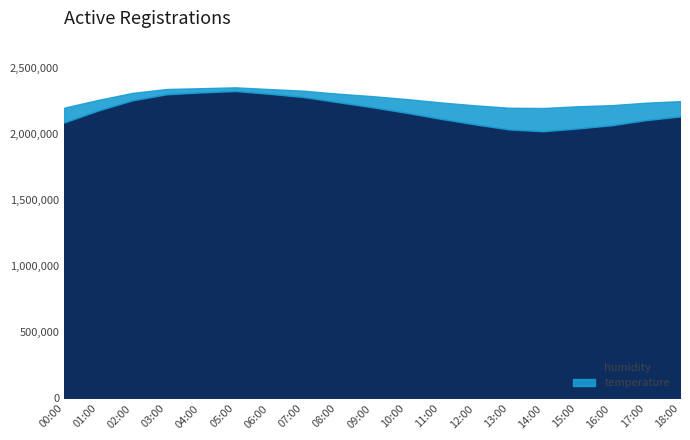

Which series has the largest total across all categories?

humidity